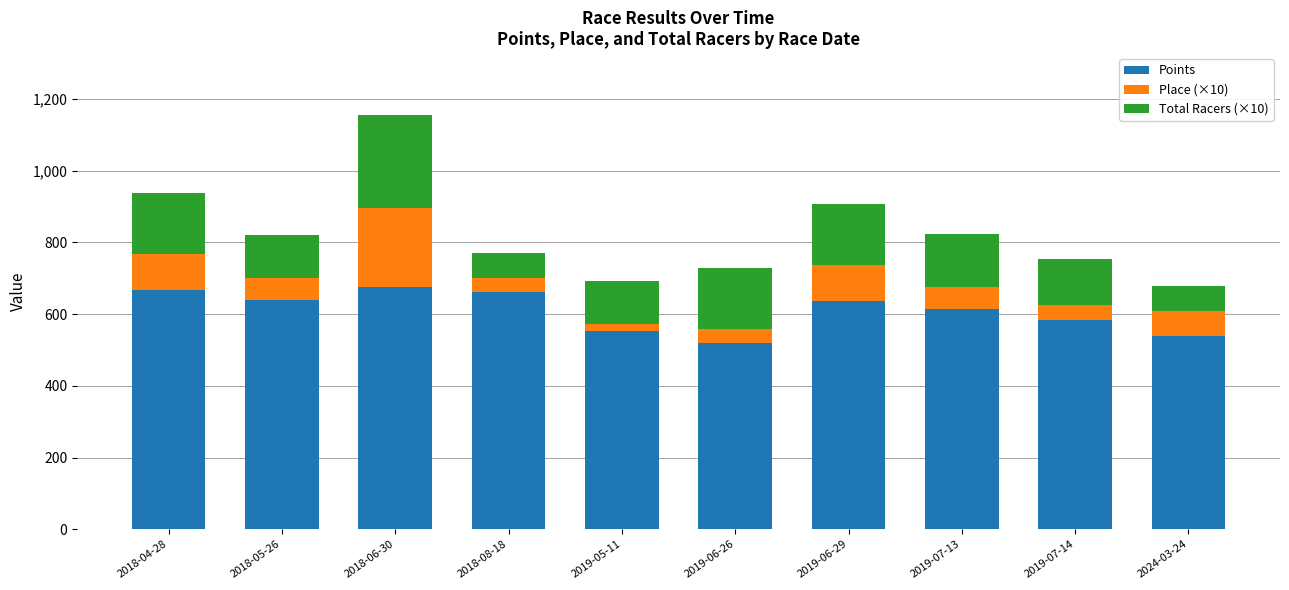

How many bars are there in total?

10